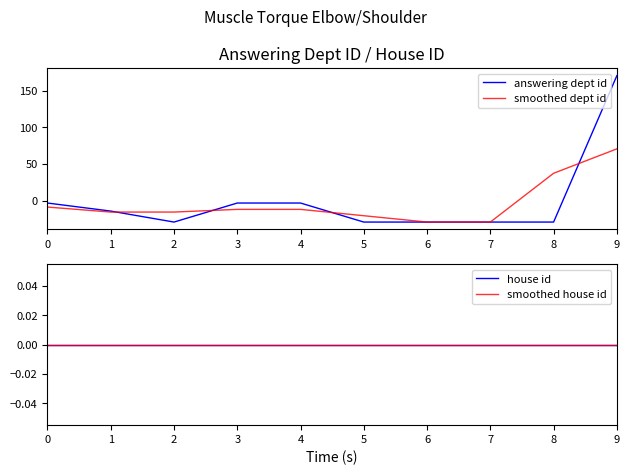

True or false: house id has more than 0 interior local peaks.

False